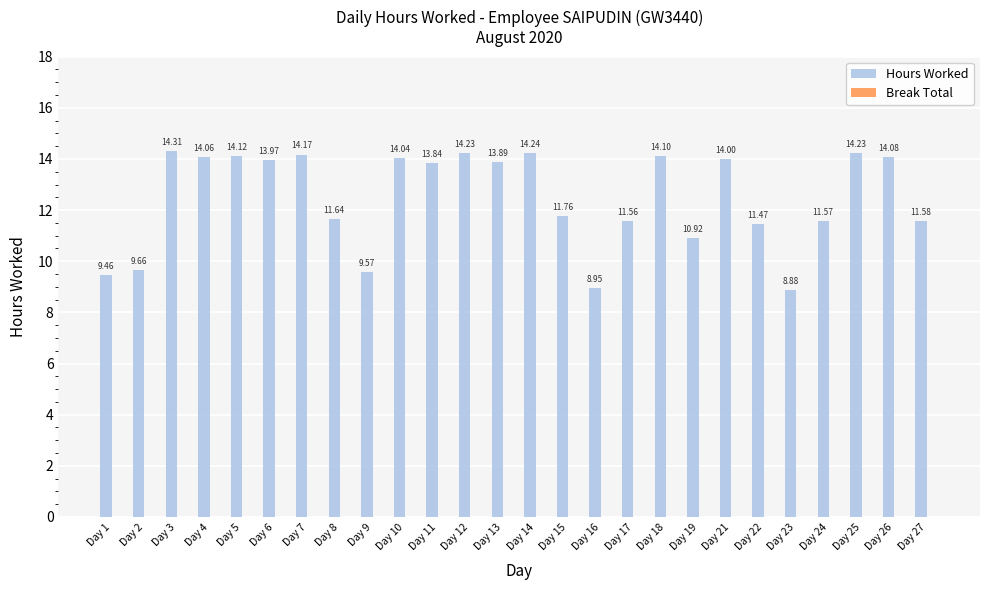

What is the change in value from Day 1 to Day 13?

+4.4